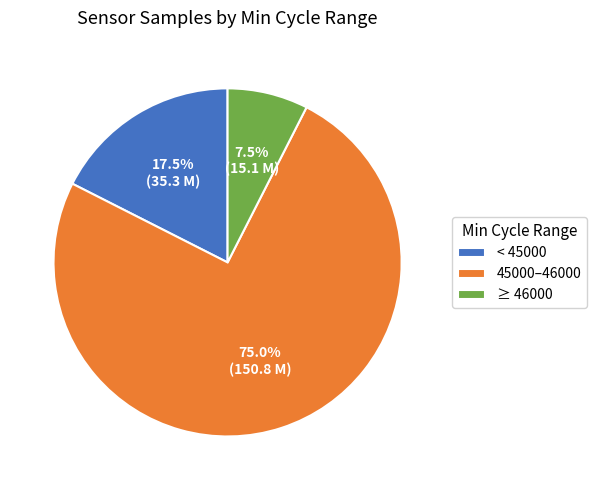

Do 45000–46000 and < 45000 together represent more than half of the pie?

Yes